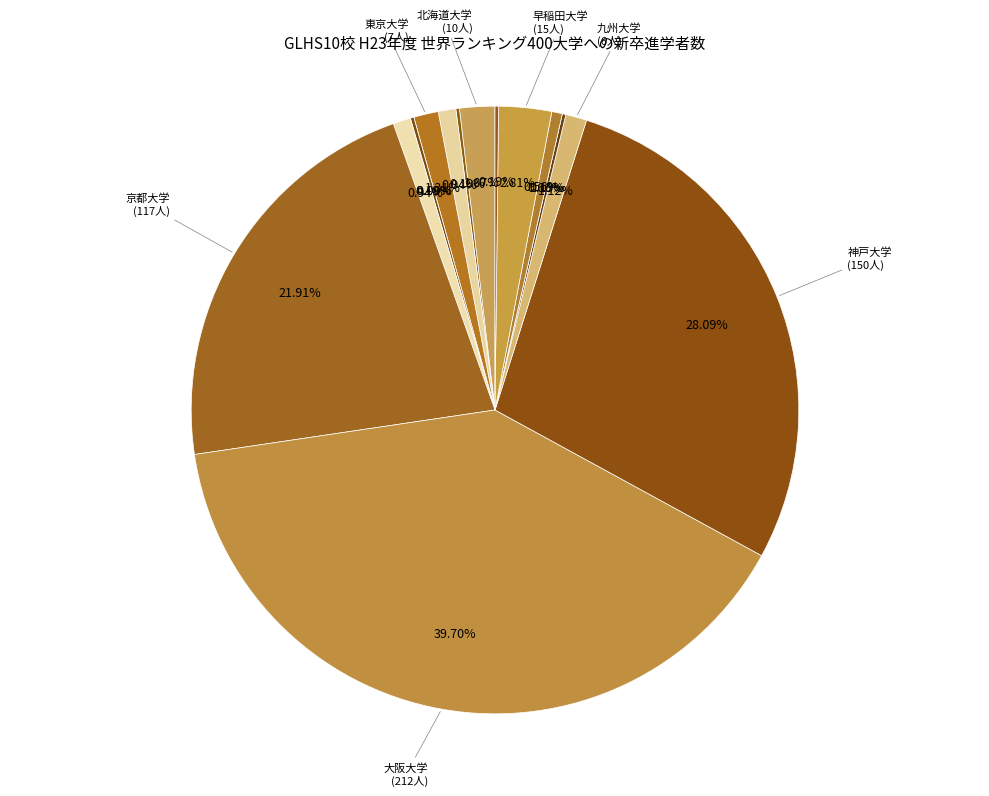

To the nearest percent, what is the difference between the 京都大学 and 早稲田大学 slice percentages?

19%